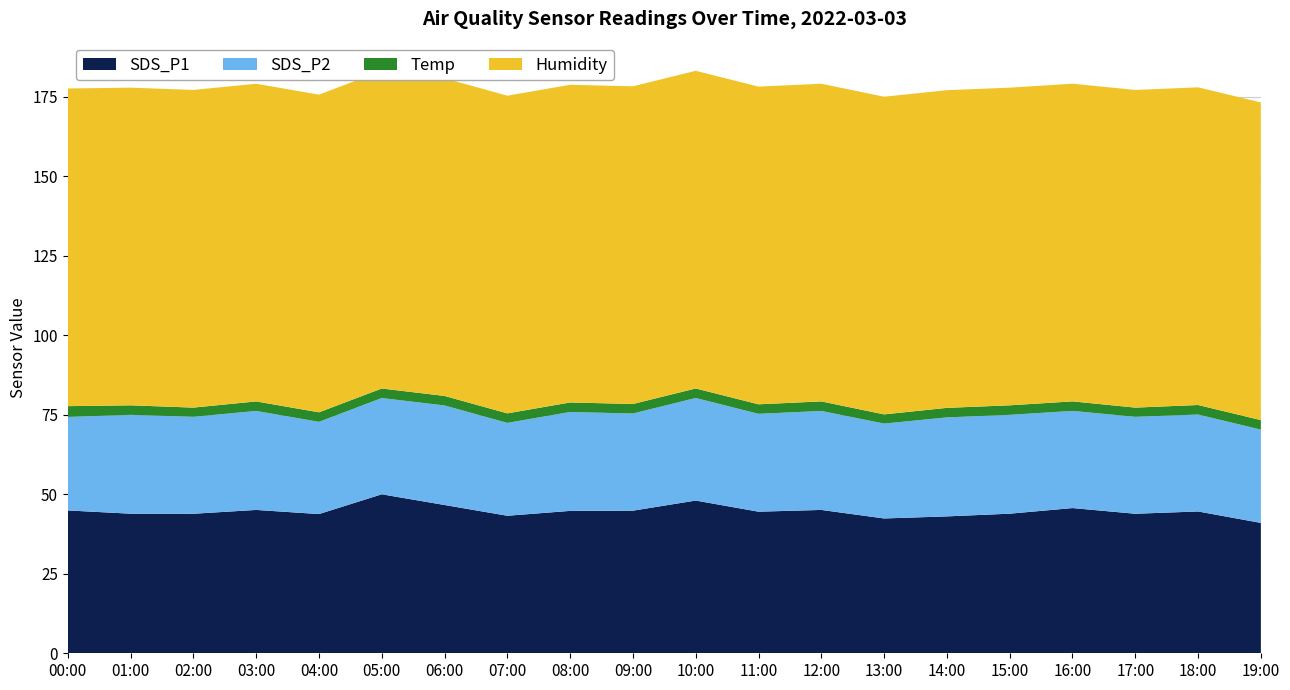

Reading left to right, transcribe all the data shown in this chart.

SDS_P1: 00:00=44.9	01:00=43.9	02:00=43.9	03:00=45.1	04:00=43.8	05:00=50.0	06:00=46.6	07:00=43.2	08:00=44.8	09:00=44.9	10:00=48.0	11:00=44.5	12:00=45.1	13:00=42.4	14:00=43.0	15:00=43.9	16:00=45.7	17:00=43.9	18:00=44.6	19:00=41.0
SDS_P2: 00:00=29.4	01:00=31.1	02:00=30.5	03:00=31.1	04:00=29.0	05:00=30.3	06:00=31.3	07:00=29.2	08:00=31.1	09:00=30.6	10:00=32.2	11:00=30.8	12:00=31.1	13:00=29.8	14:00=31.1	15:00=31.1	16:00=30.6	17:00=30.5	18:00=30.5	19:00=29.3
Temp: 00:00=3.4	01:00=3.0	02:00=2.9	03:00=3.0	04:00=3.0	05:00=3.0	06:00=3.0	07:00=3.0	08:00=3.0	09:00=3.0	10:00=3.0	11:00=3.0	12:00=3.0	13:00=2.9	14:00=3.0	15:00=3.0	16:00=3.0	17:00=2.9	18:00=3.0	19:00=3.0
Humidity: 00:00=99.9	01:00=99.9	02:00=99.9	03:00=99.9	04:00=99.9	05:00=99.9	06:00=99.9	07:00=99.9	08:00=99.9	09:00=99.9	10:00=99.9	11:00=99.9	12:00=99.9	13:00=99.9	14:00=99.9	15:00=99.9	16:00=99.9	17:00=99.9	18:00=99.9	19:00=99.9